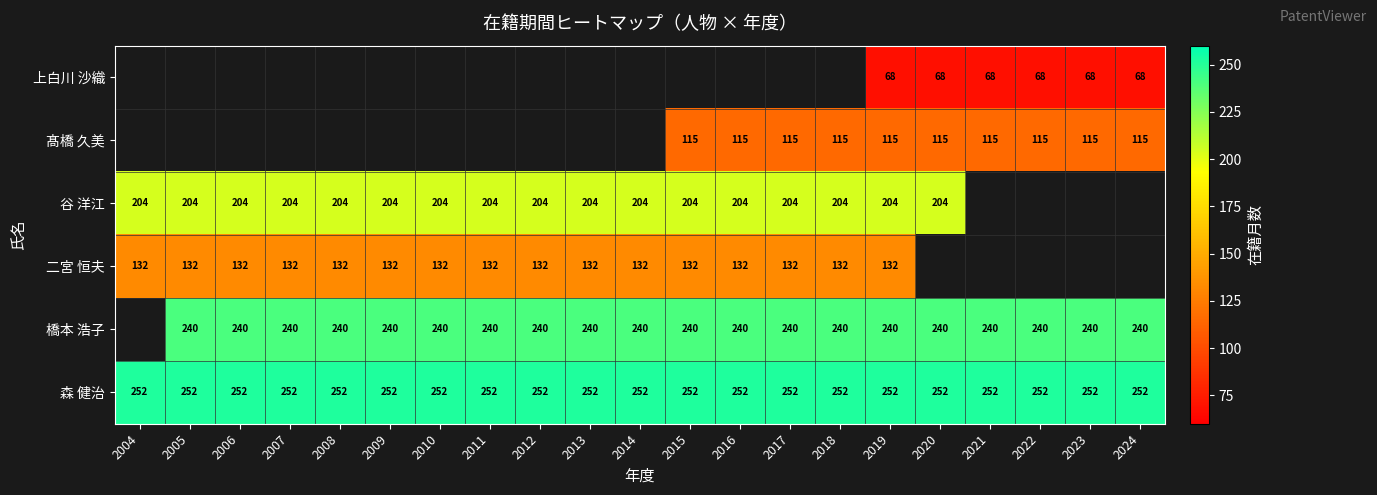

True or false: 森 健治 has a value of 353 at 2015.

False